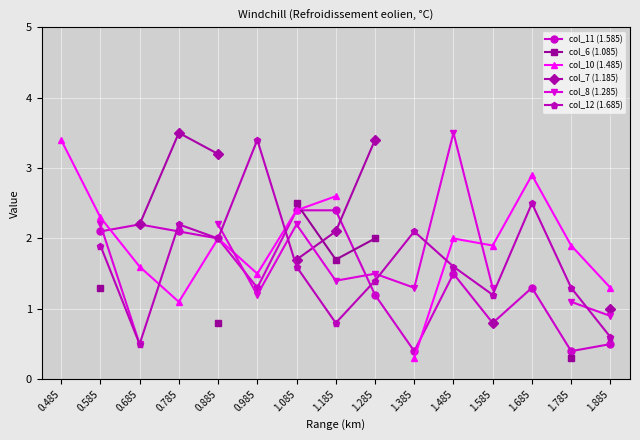

The col_10 (1.485) series shows 3.4 at 0.485. True or false?

True